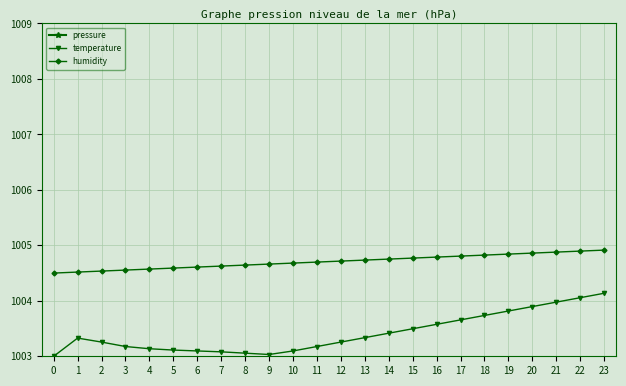

What is the value of the temperature point at the 2nd from the left?

1003.3